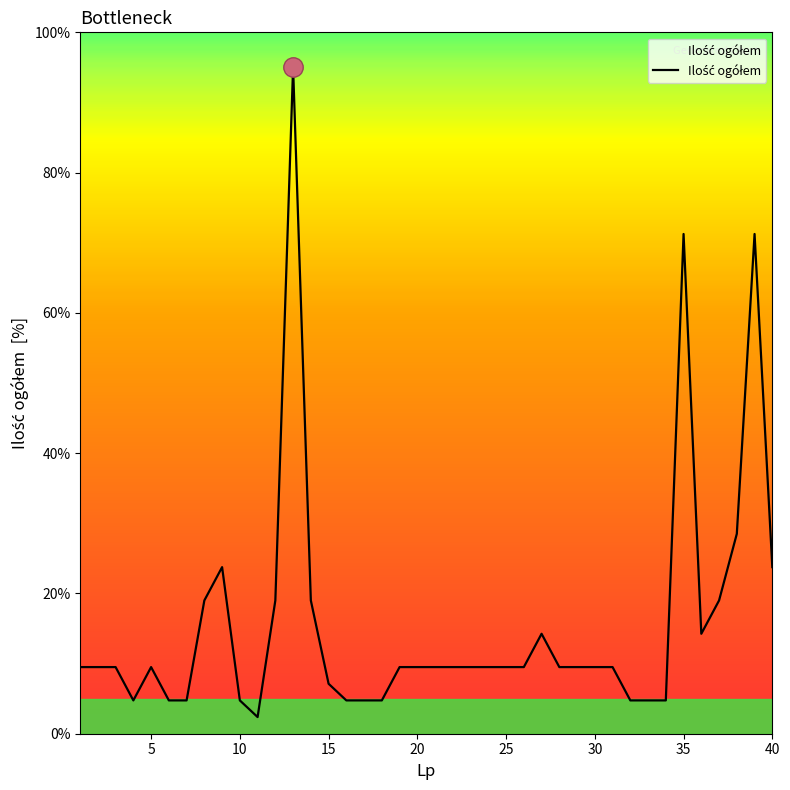

What is the smallest value displayed?

2.4